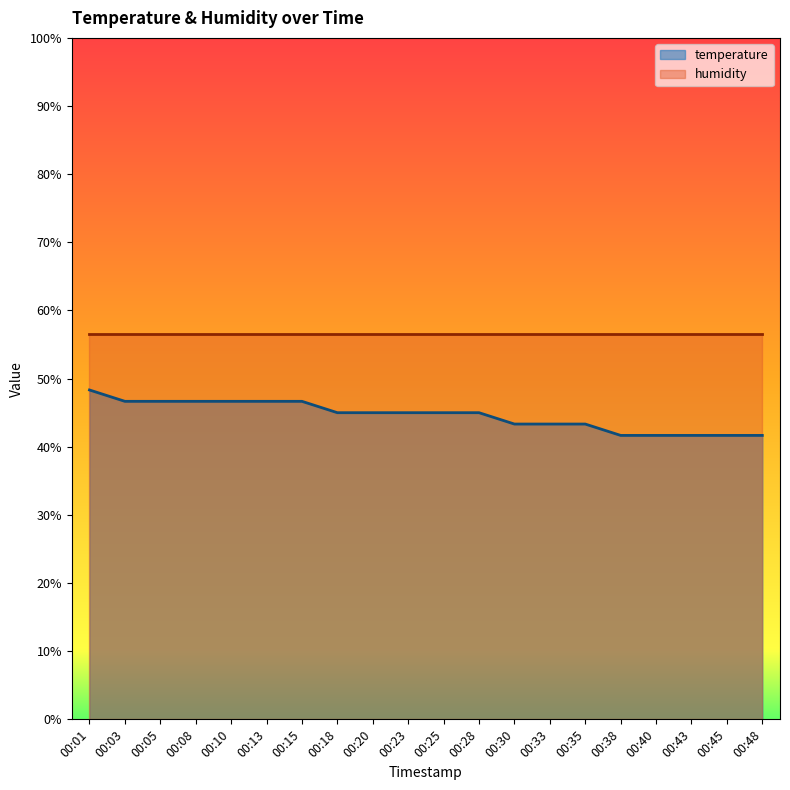

What is the greatest value displayed?

56.5